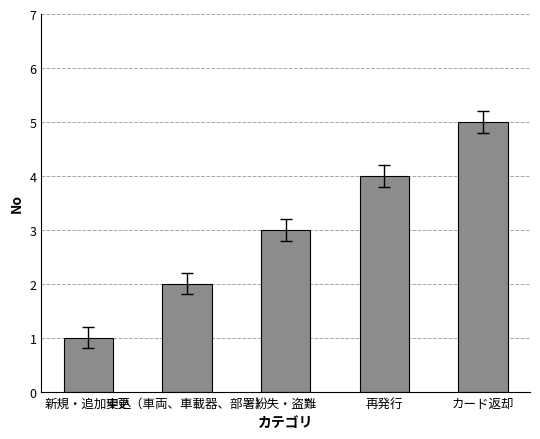

How many values are below 3?

2